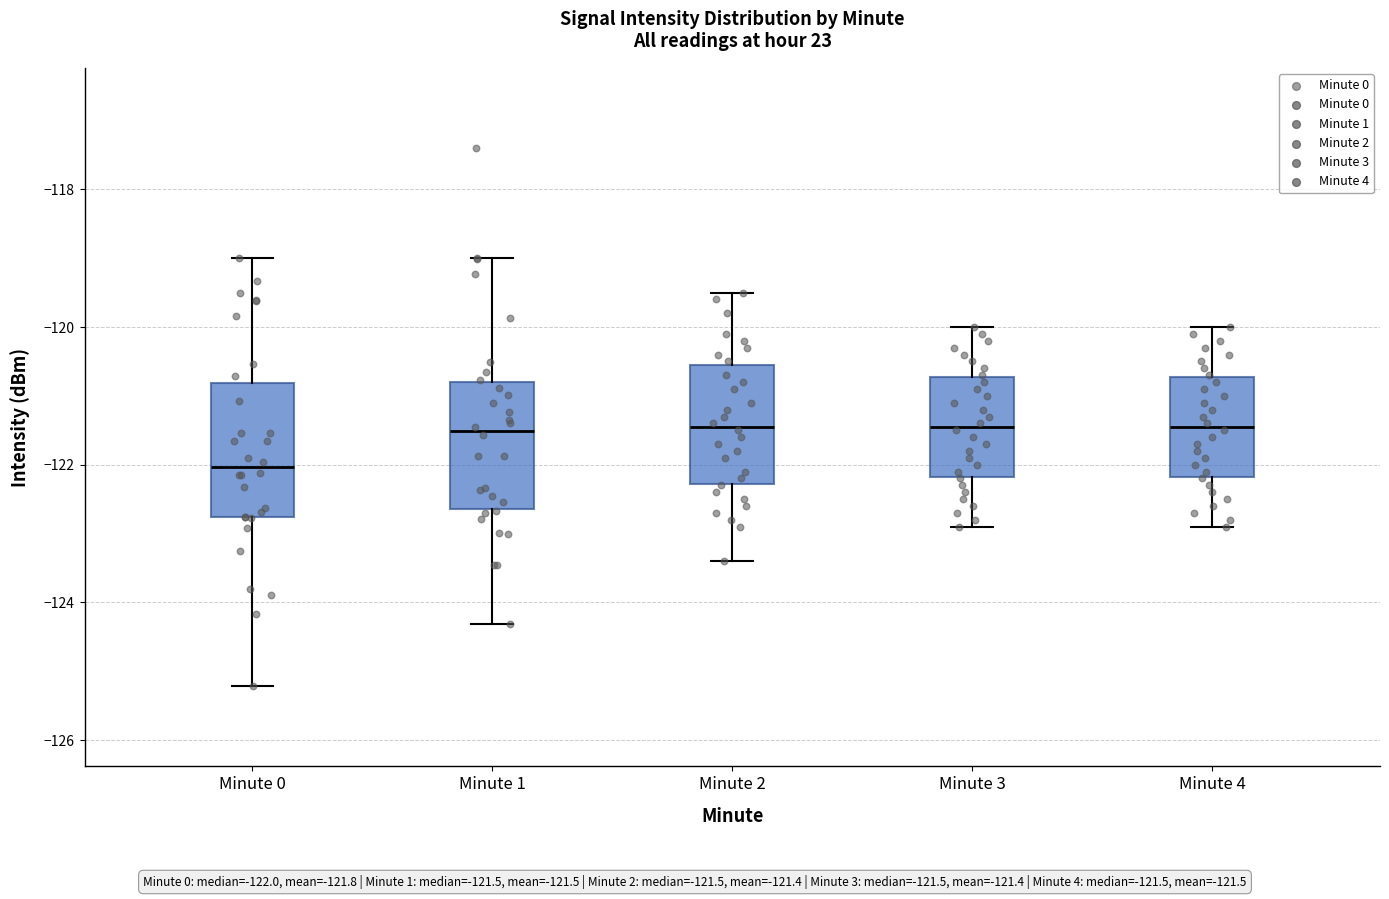

Where does the upper whisker of the box for Minute 4 end on the y-axis? The values are not printed on the chart, so give them approximately, as read against the axis.

-120.0